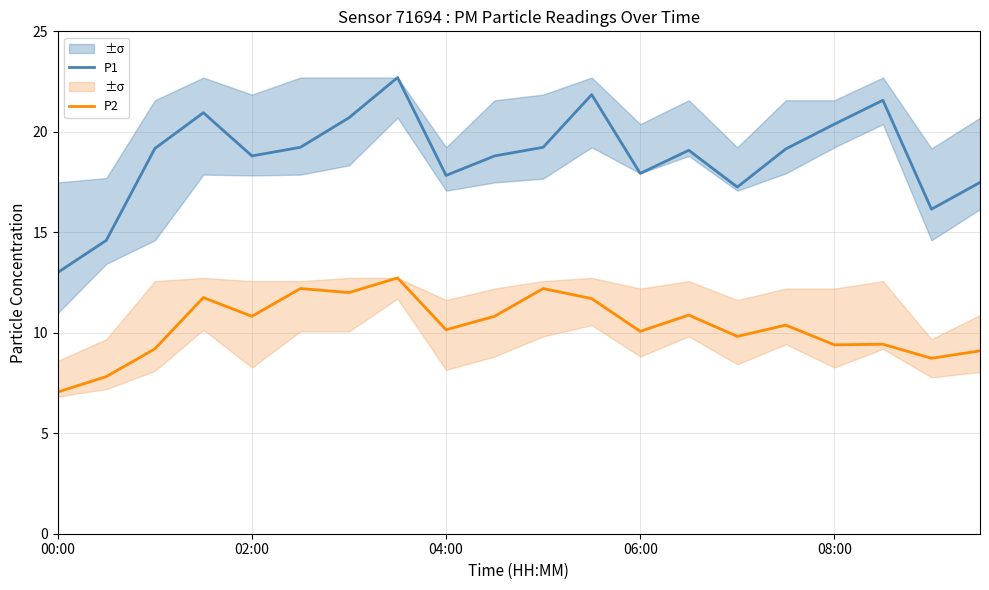

What is the highest value of the P1 series?

22.7